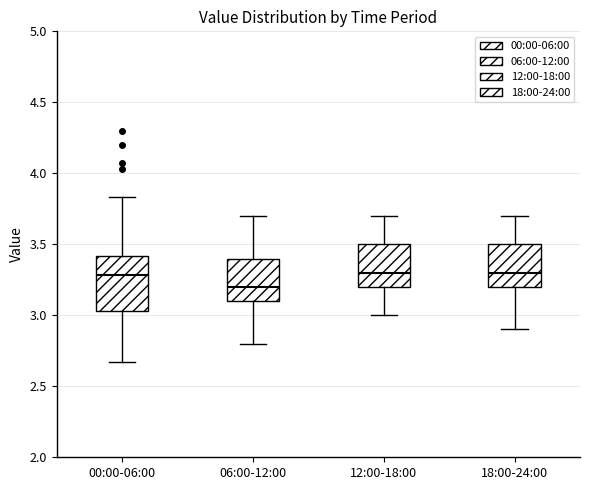

Where is the upper edge of the box for 06:00-12:00 on the y-axis? The values are not printed on the chart, so give them approximately, as read against the axis.

3.40